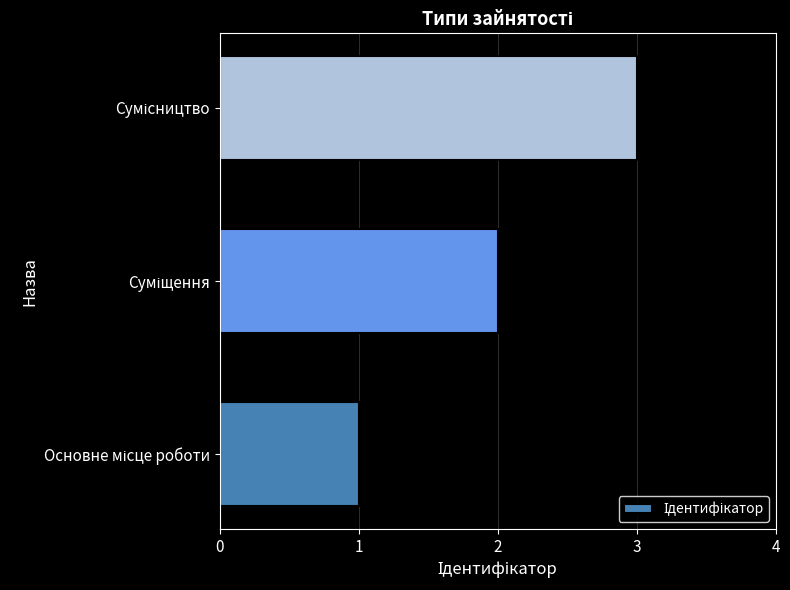

What is the greatest value displayed?

3